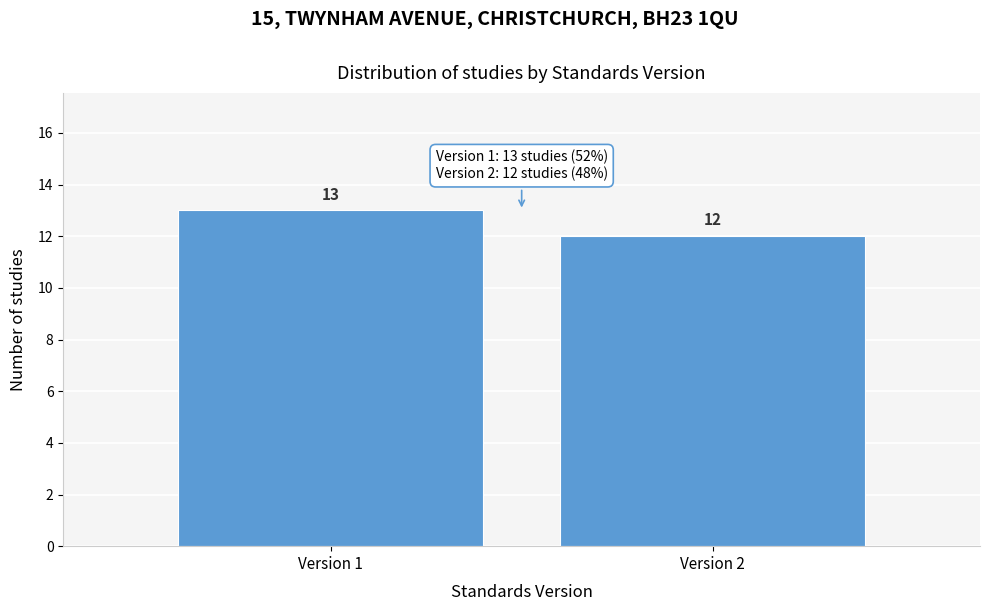

Reading left to right, extract all data points from this chart.

13	12